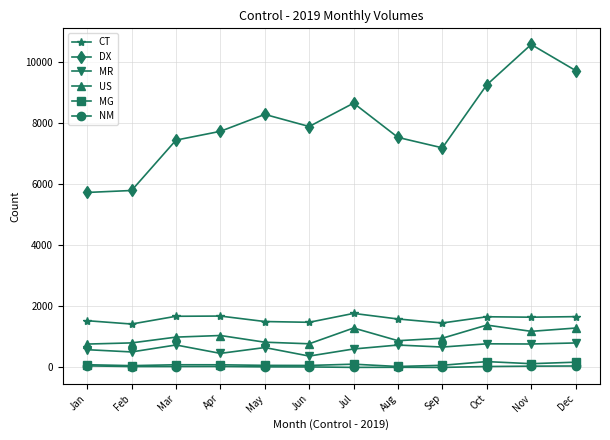

The value of MG at Nov is 123. True or false?

True